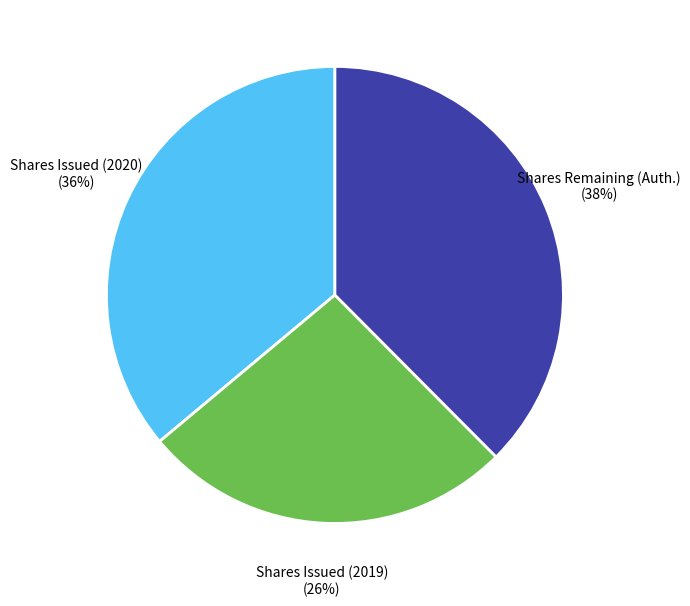

Is it true that Shares Issued (2020) is 29% of the pie?

False